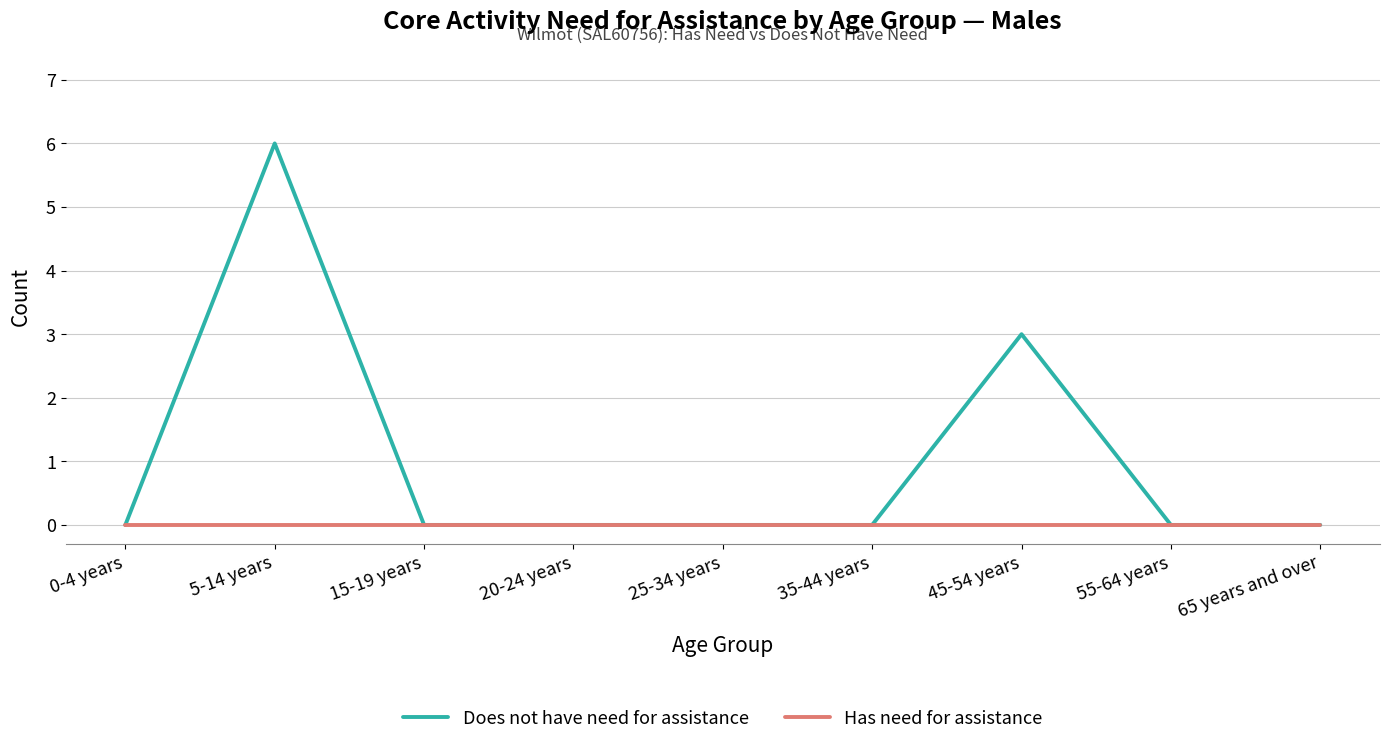

Rank the series at 45-54 years from lowest to highest value.

Has need for assistance, Does not have need for assistance